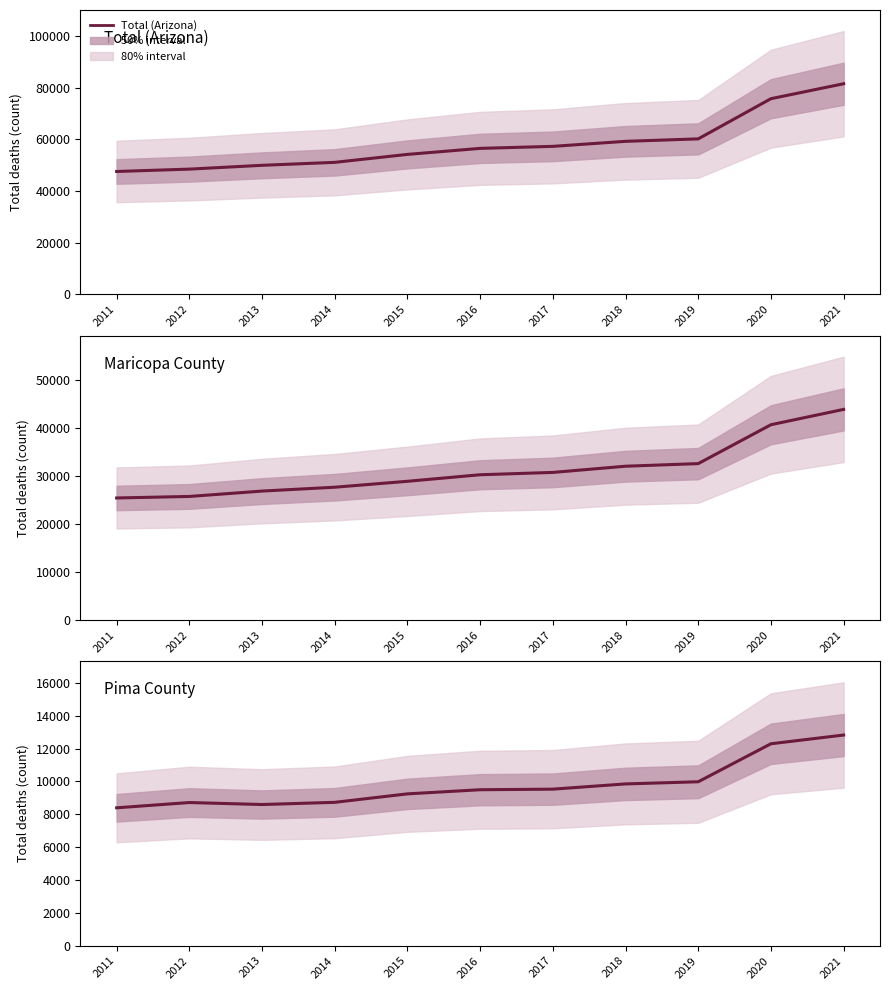

How many lines are shown in the chart?

3